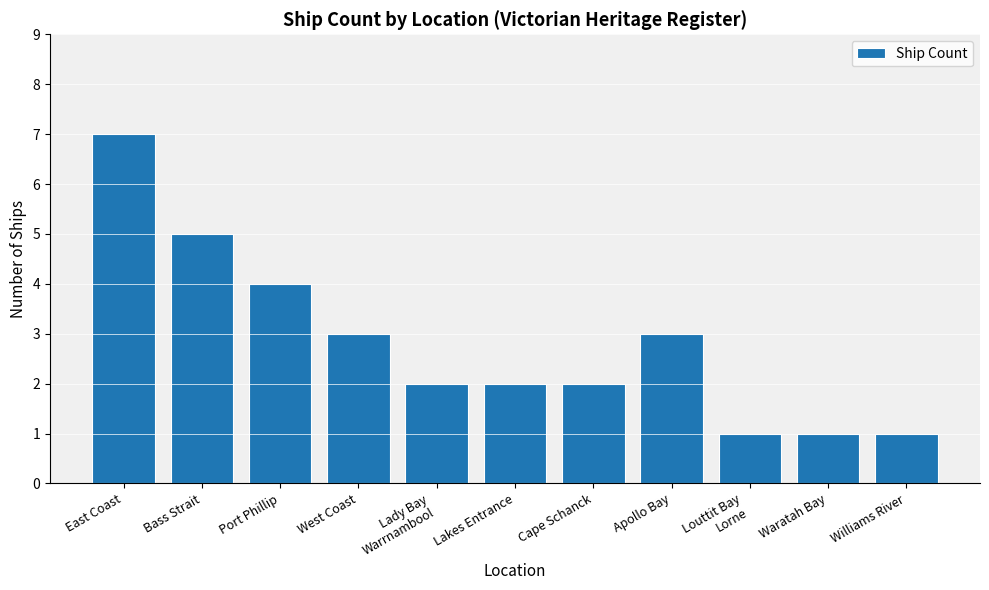

What position from the right is West Coast?

8